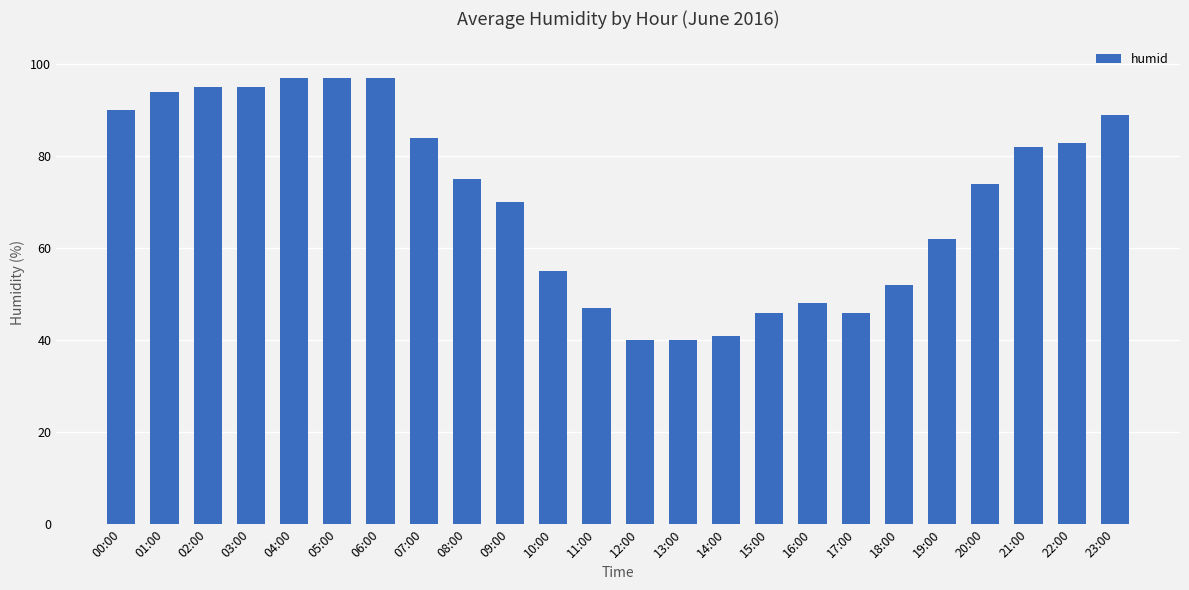

At which label is the value closest to 68?

09:00